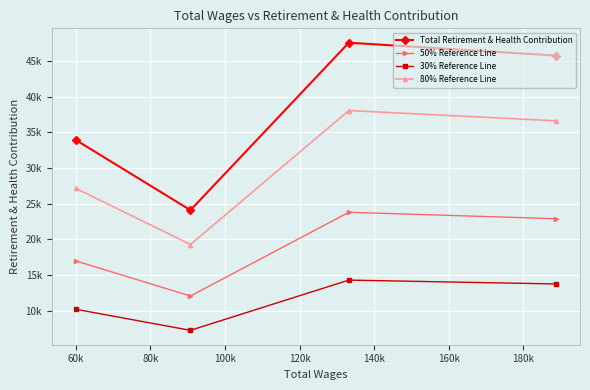

How many categories are shown in the chart?

4